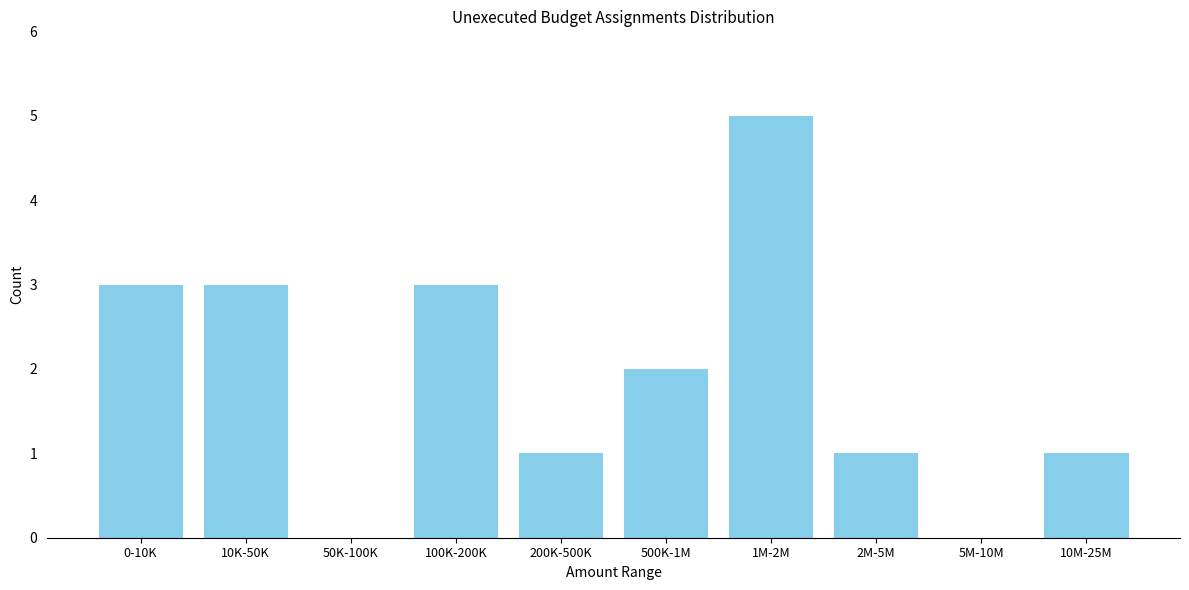

Reading left to right, what are all the values shown in this chart?

0-10K=3	10K-50K=3	50K-100K=0	100K-200K=3	200K-500K=1	500K-1M=2	1M-2M=5	2M-5M=1	5M-10M=0	10M-25M=1